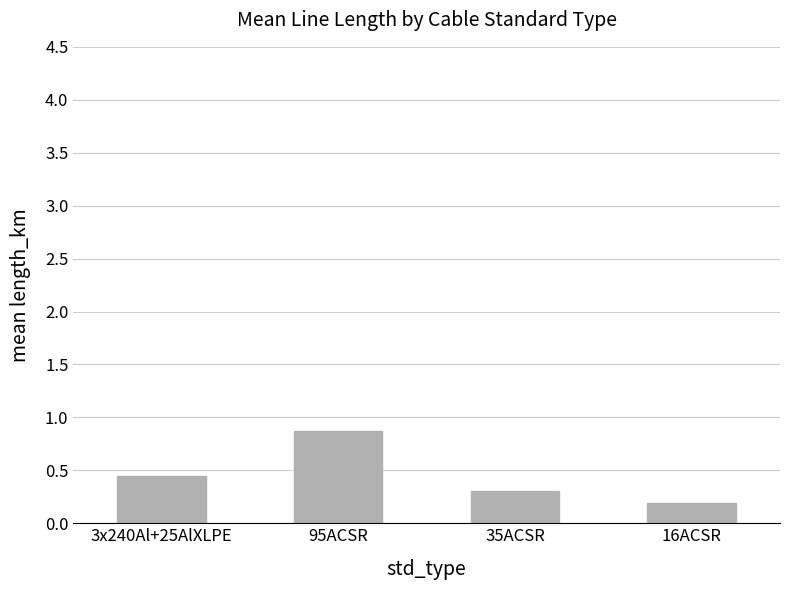

Does the chart contain any negative values?

No